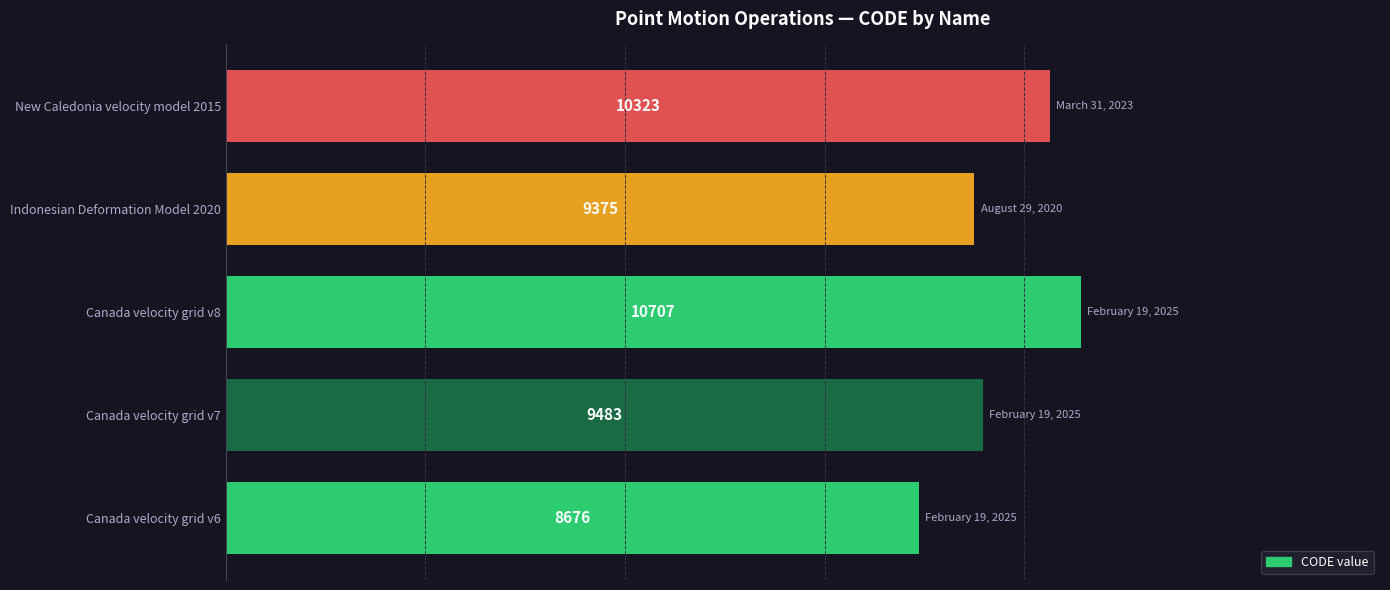

How many data points does each series have?

5